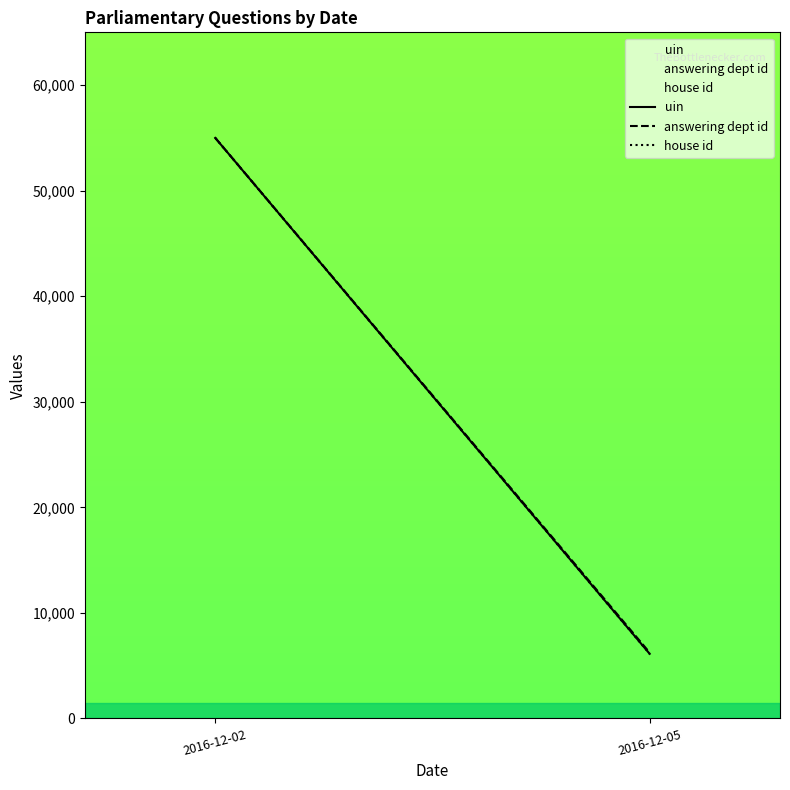

Is the value of house id at 2016-12-02 greater than the value of answering dept id at 2016-12-05?

Yes